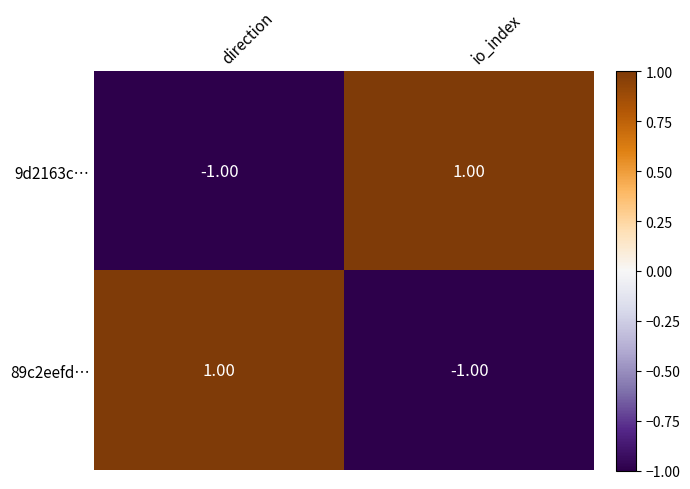

At io_index, list the series in order from smallest to largest.

89c2eefd…, 9d2163c…